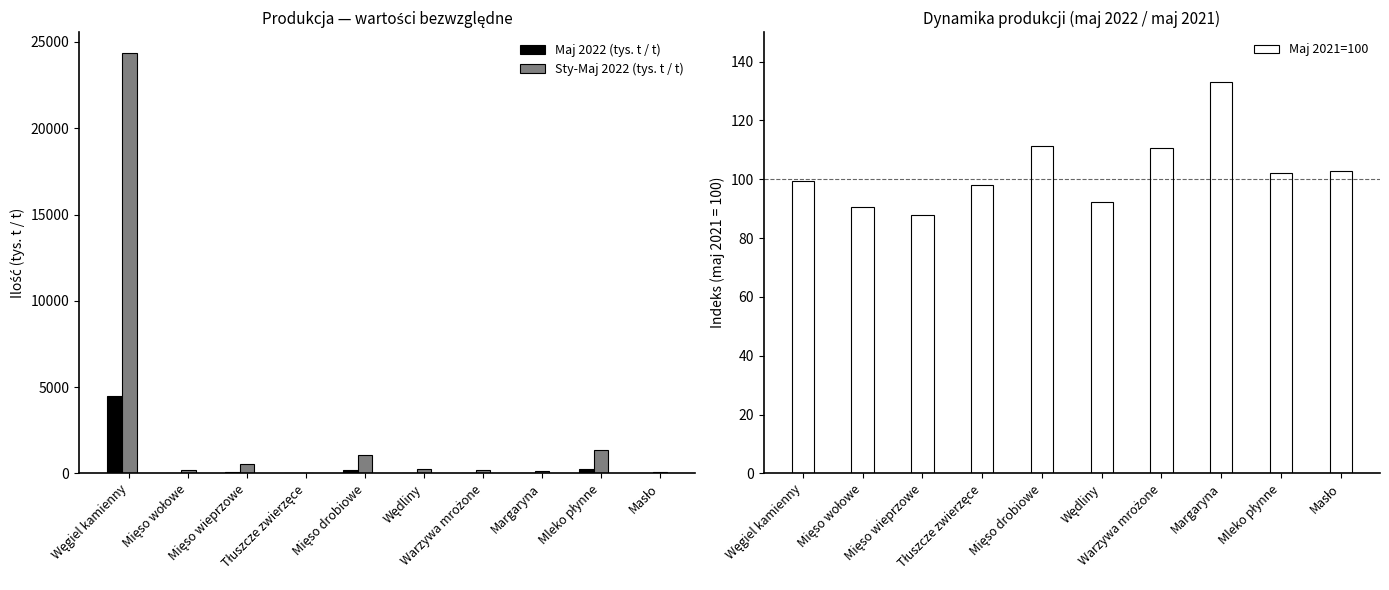

List the labels in order of Maj 2021=100 value, smallest first.

Mięso wieprzowe, Mięso wołowe, Wędliny, Tłuszcze zwierzęce, Węgiel kamienny, Mleko płynne, Masło, Warzywa mrożone, Mięso drobiowe, Margaryna